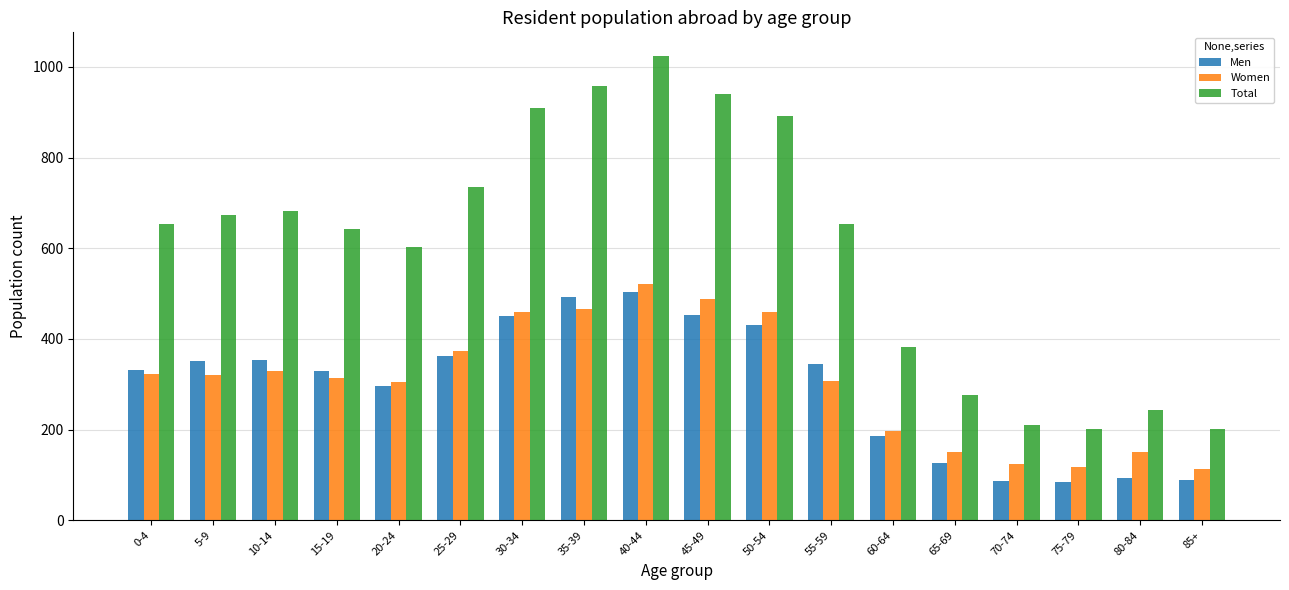

Which category has the highest value in the Total series?

40-44